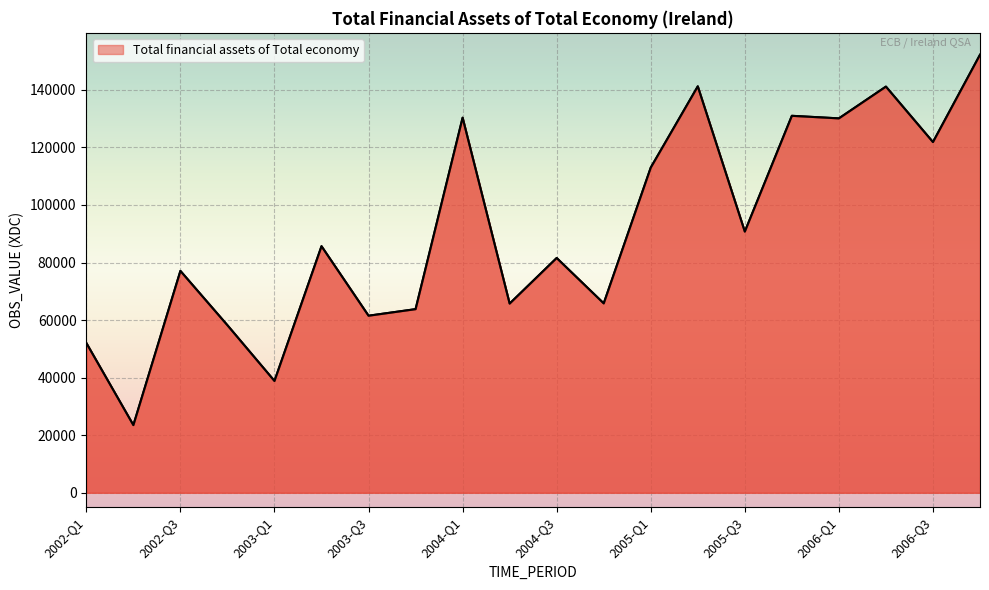

What is the smallest value displayed?

23509